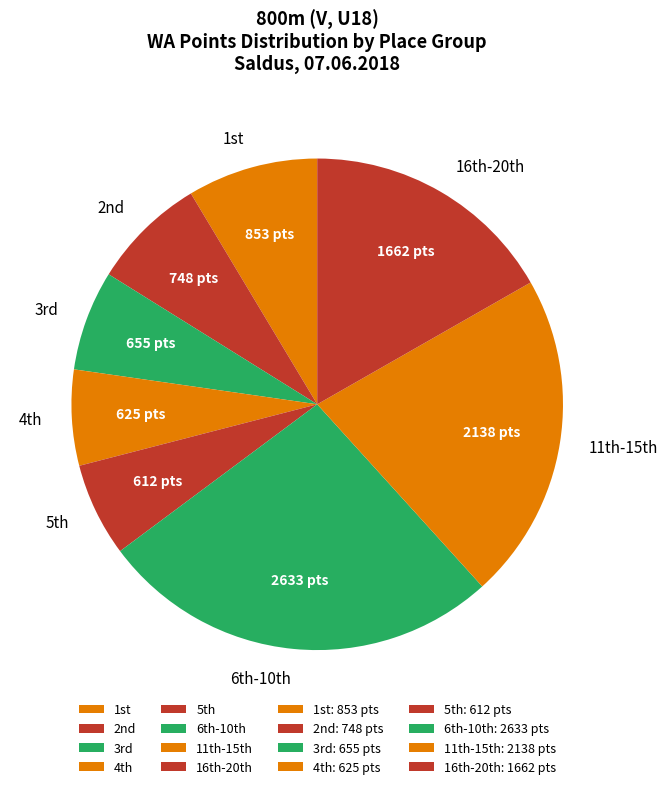

Does any single category account for the majority?

No